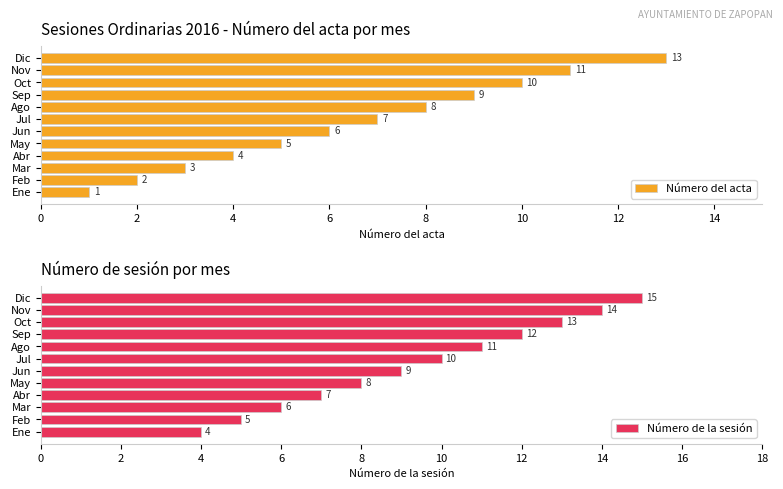

True or false: Número del acta has a value of 18 at Oct.

False